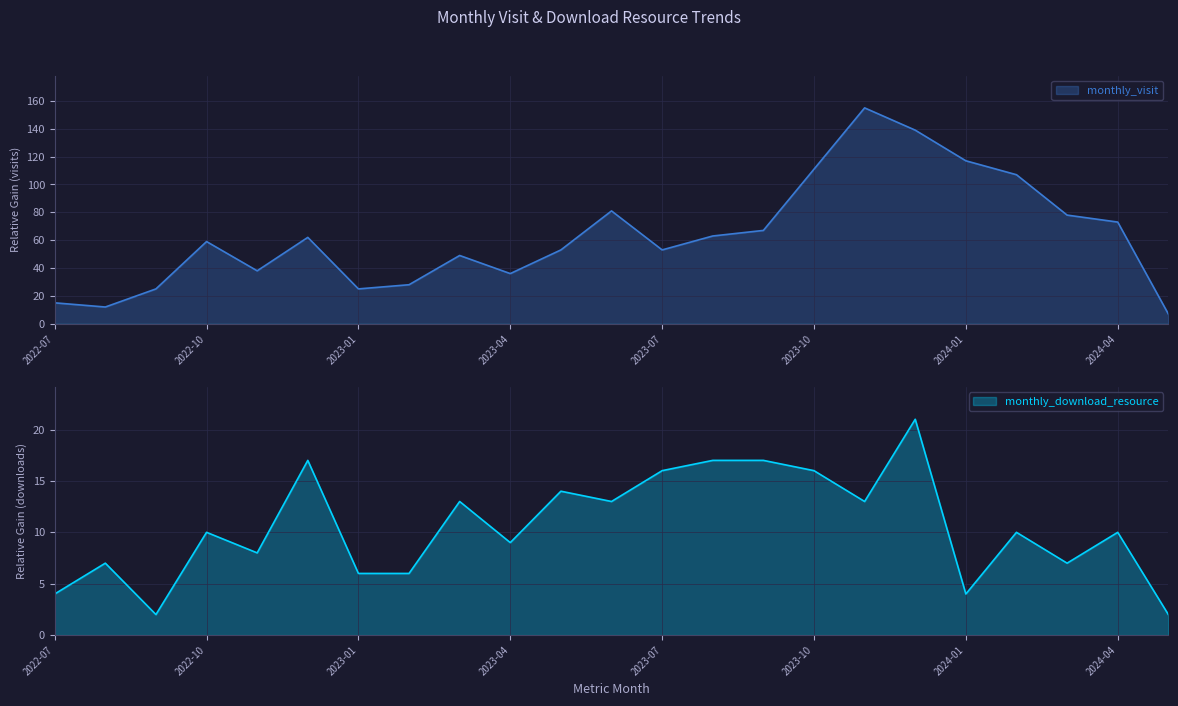

Which series changed the most between 2023-02 and 2024-04?

monthly_visit